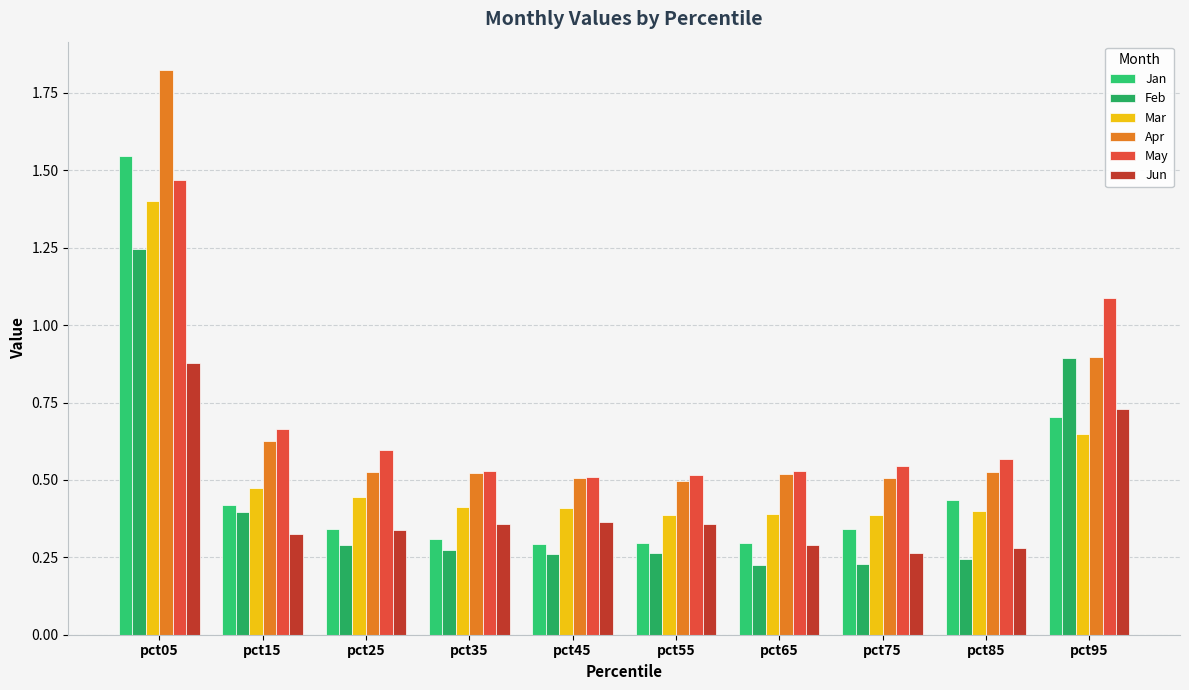

How many bars are there in each group?

6